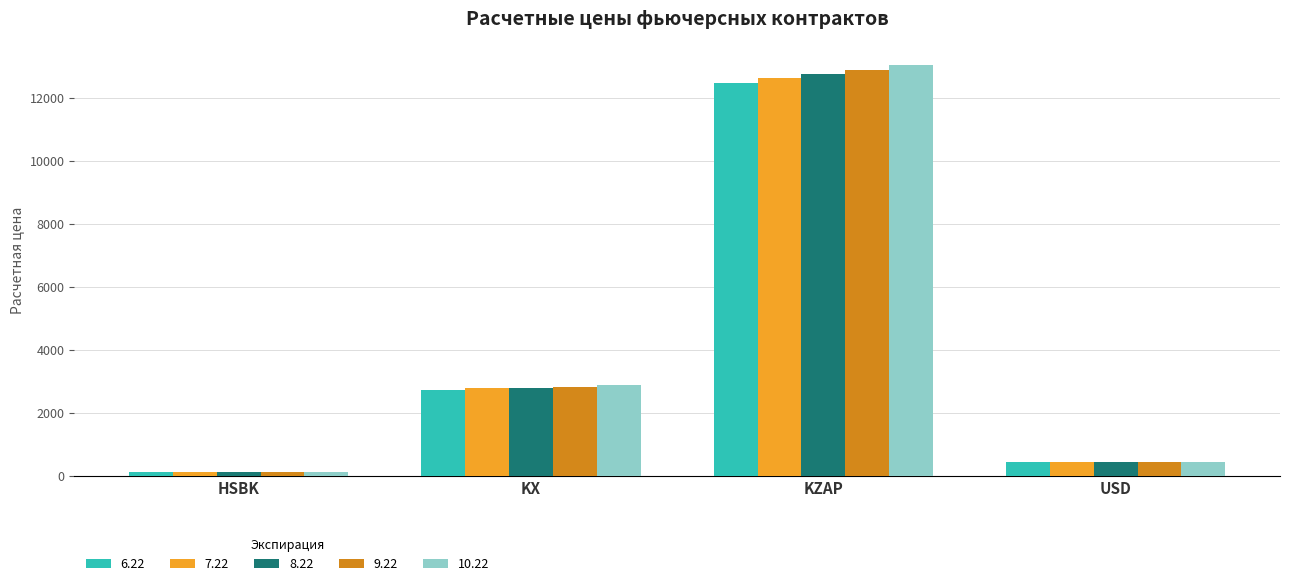

What are all the series names shown in the legend?

6.22, 7.22, 8.22, 9.22, 10.22